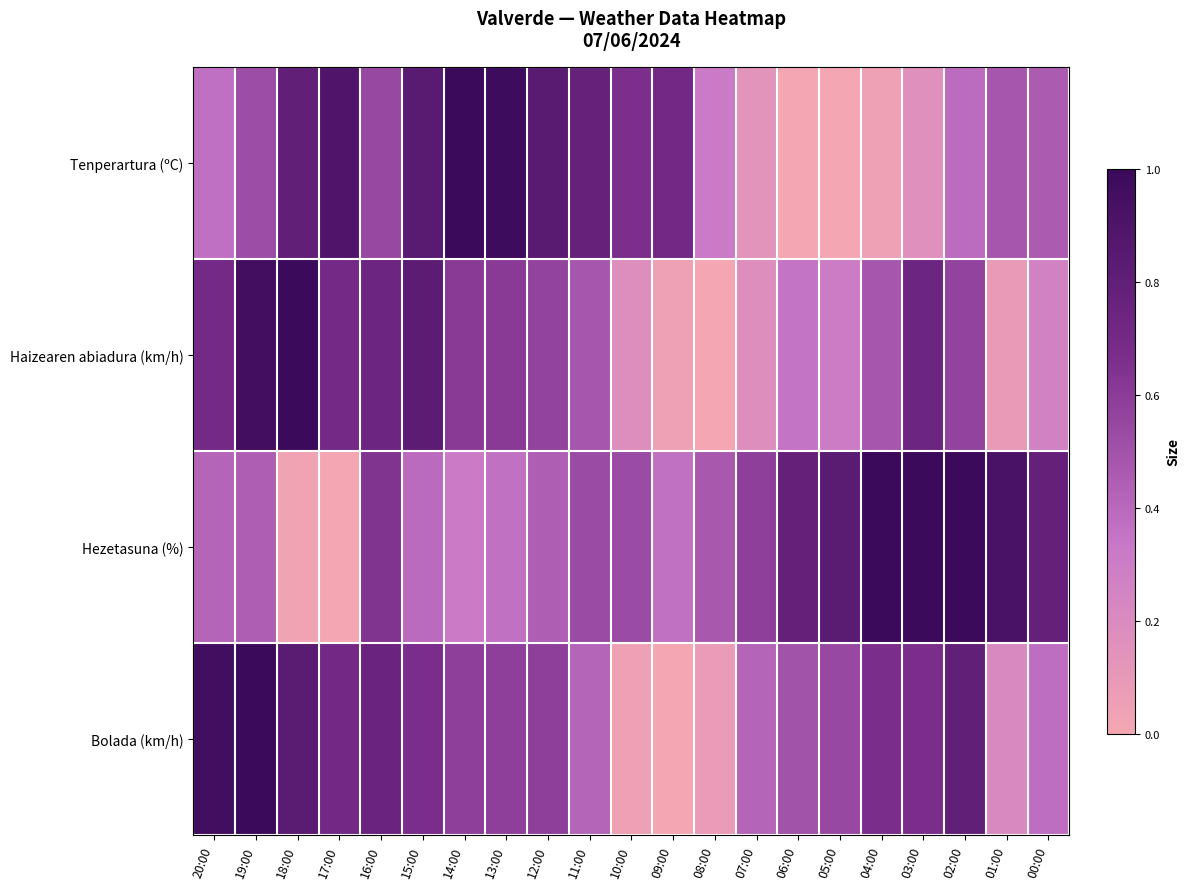

Rank the series by their maximum value, from lowest to highest.

Tenperartura (ºC), Haizearen abiadura (km/h), Hezetasuna (%), Bolada (km/h)